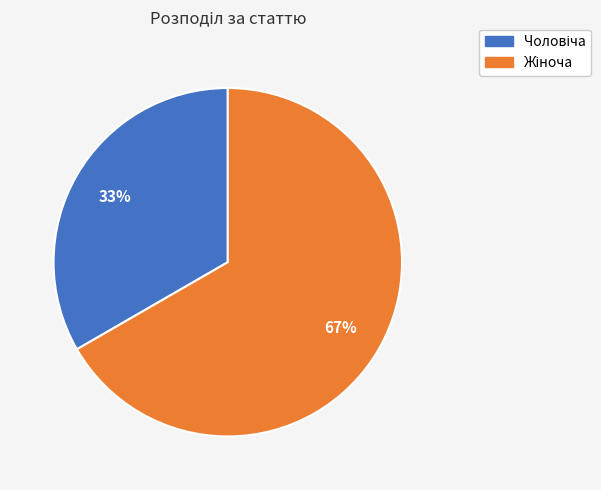

Does any single category account for the majority?

Yes